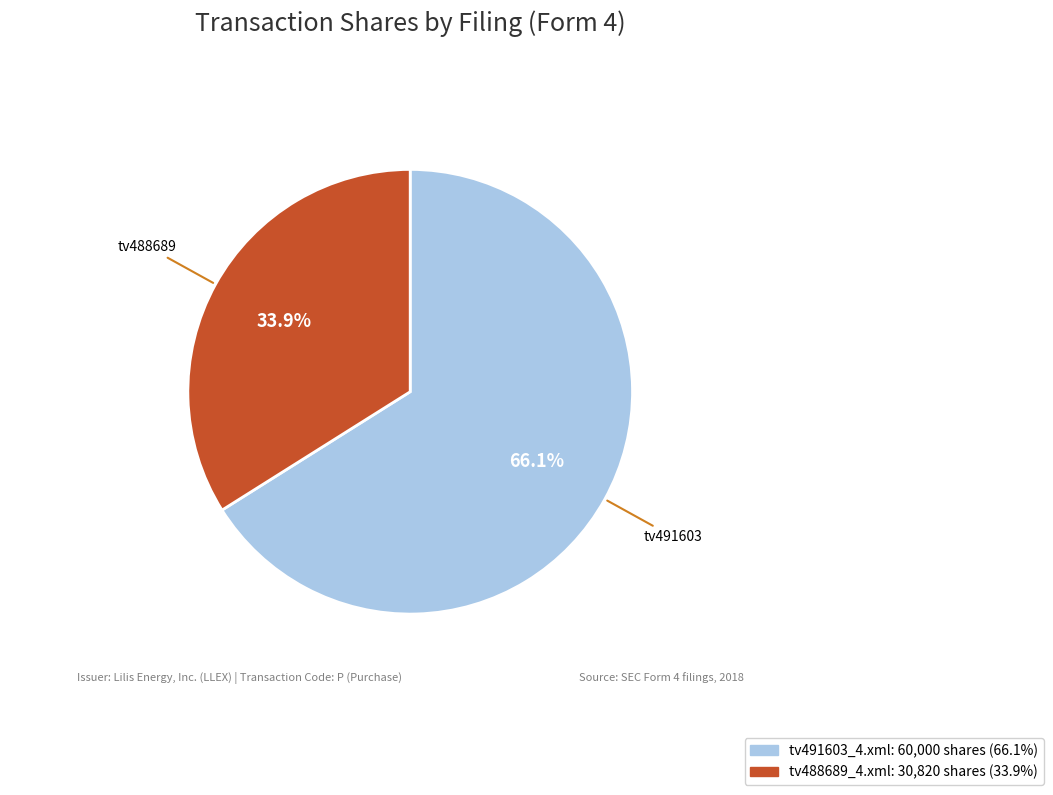

What percentage do tv488689_4.xml and tv491603_4.xml together represent?

100.0%